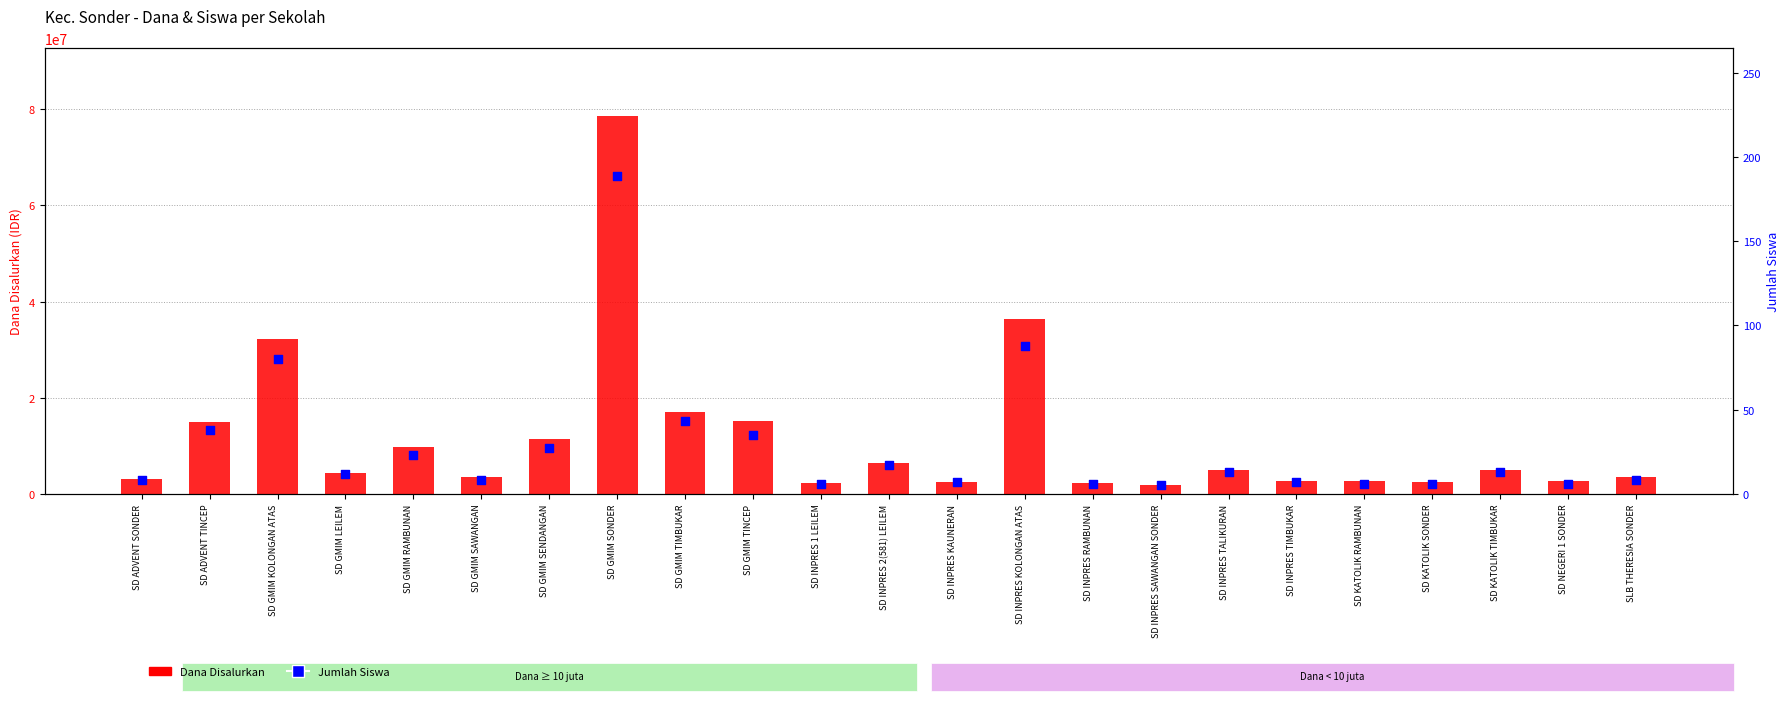

What is the total value across all series at SD GMIM KOLONGAN ATAS?

32175080